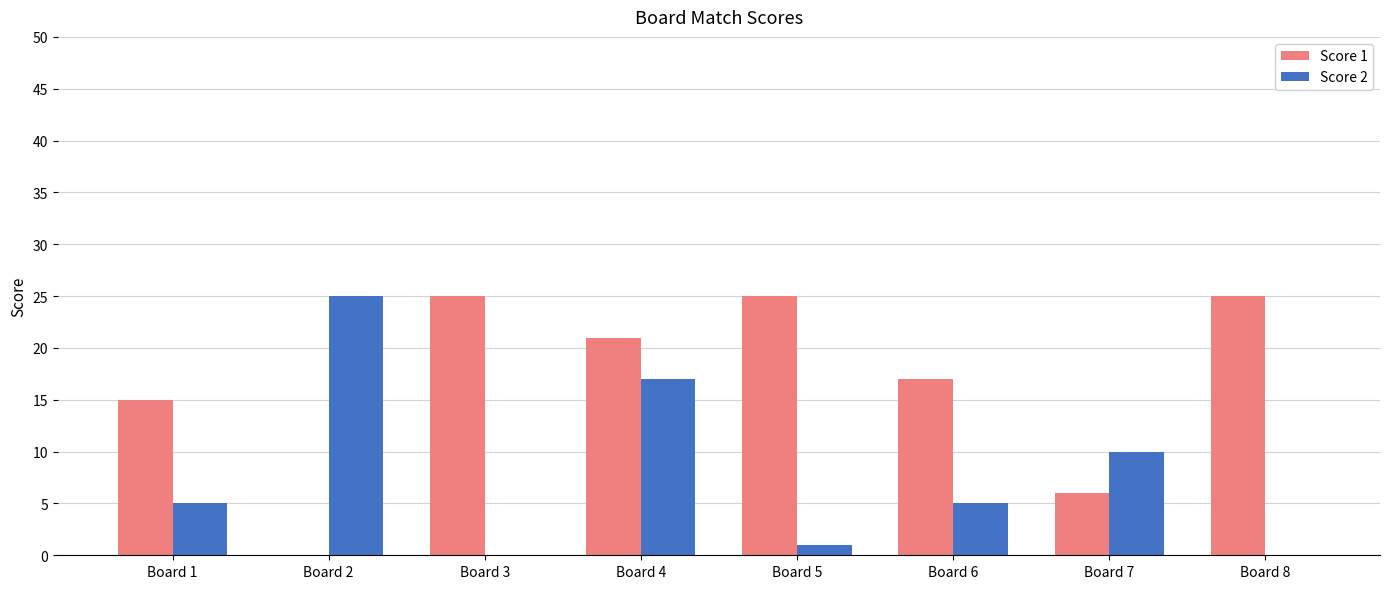

Read the Score 2 value at Board 6, to the nearest 5.

5